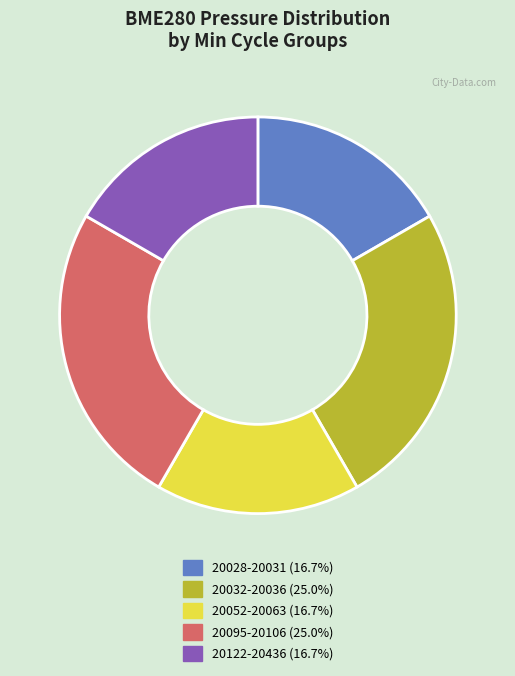

Is there a majority slice in this chart?

No